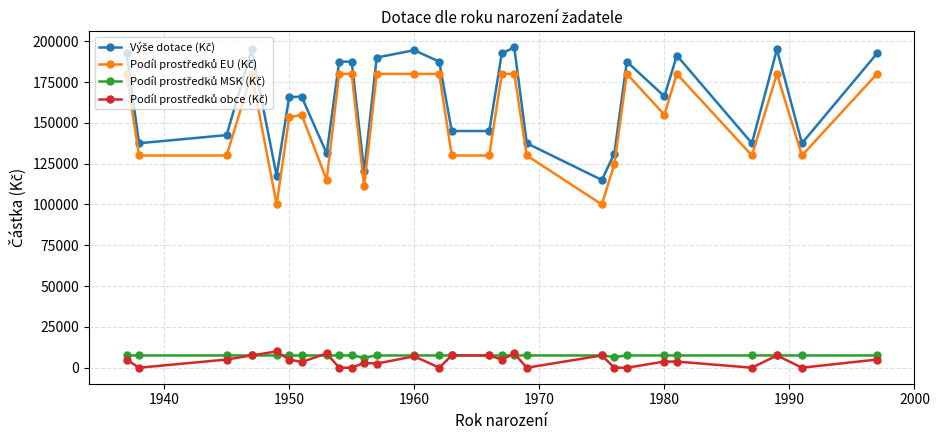

What is the greatest value displayed?

196250.0